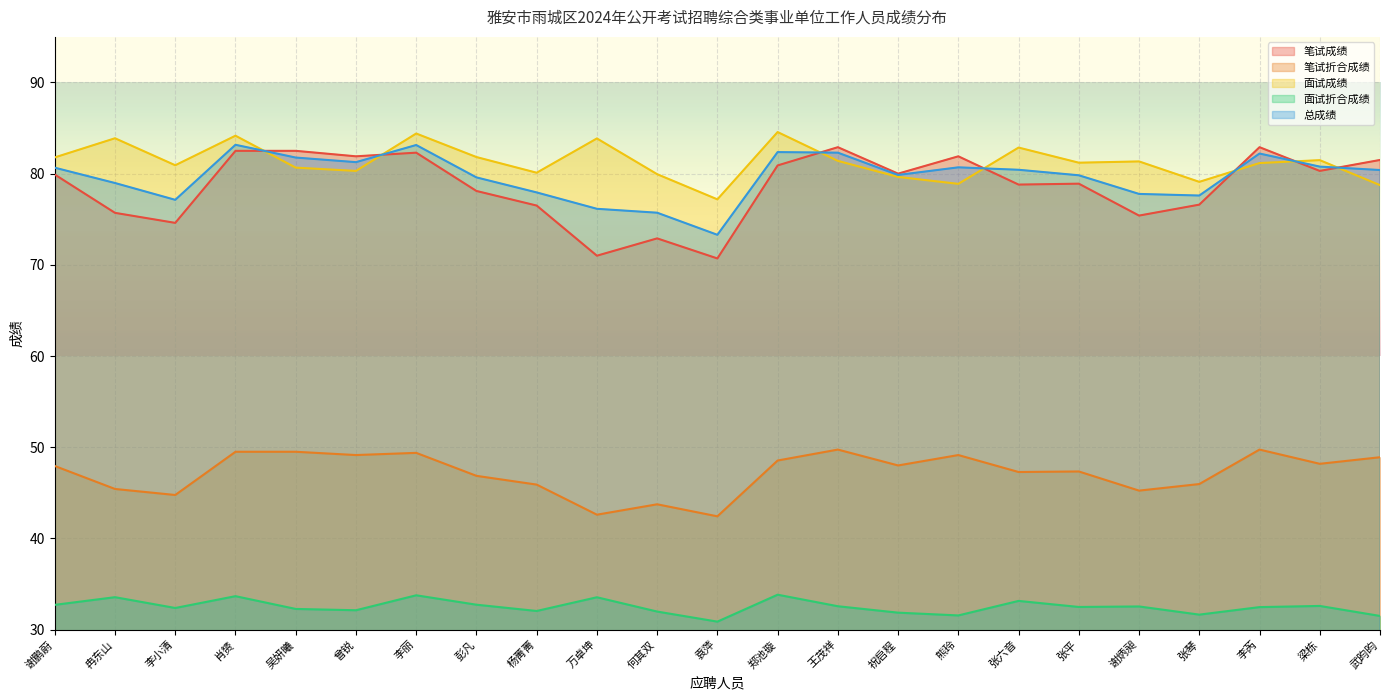

Rank the series at 李小清 from highest to lowest value.

面试成绩, 总成绩, 笔试成绩, 笔试折合成绩, 面试折合成绩